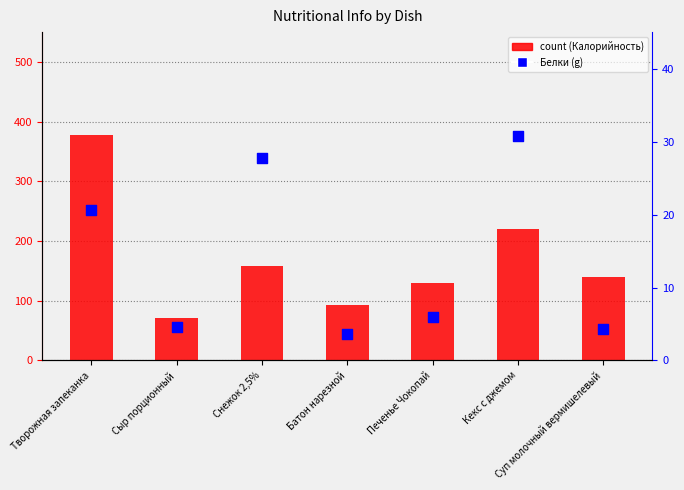

Which series contains the highest Y value?

count (Калорийность)